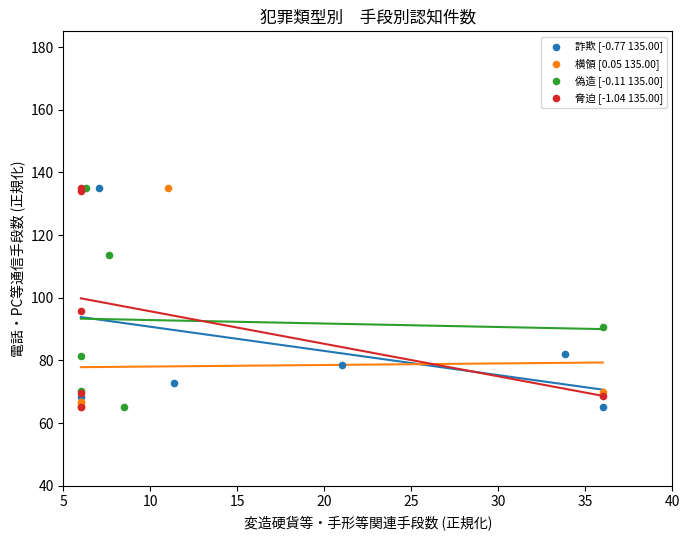

What are all the series names shown in the legend?

詐欺 [-0.77 135.00], 横領 [0.05 135.00], 偽造 [-0.11 135.00], 脅迫 [-1.04 135.00]